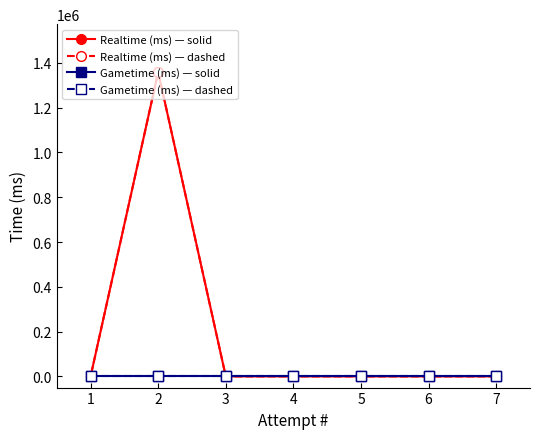

Does the chart display data point markers on the line(s)?

Yes